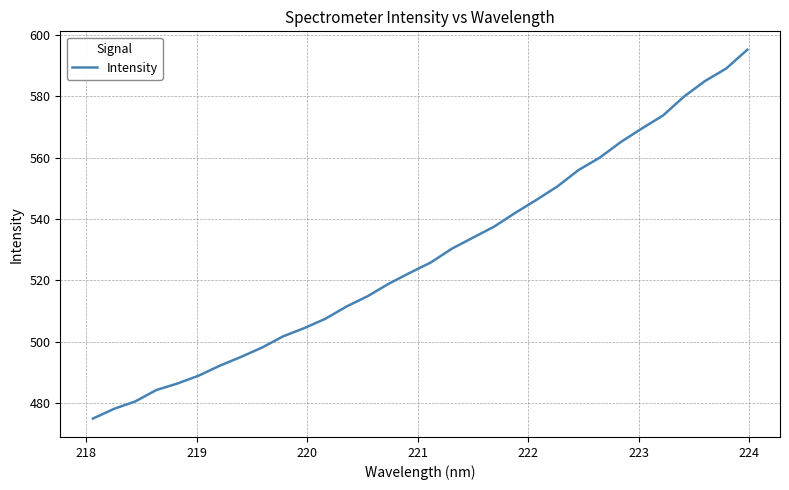

Is this an area chart (filled region under the line)?

No